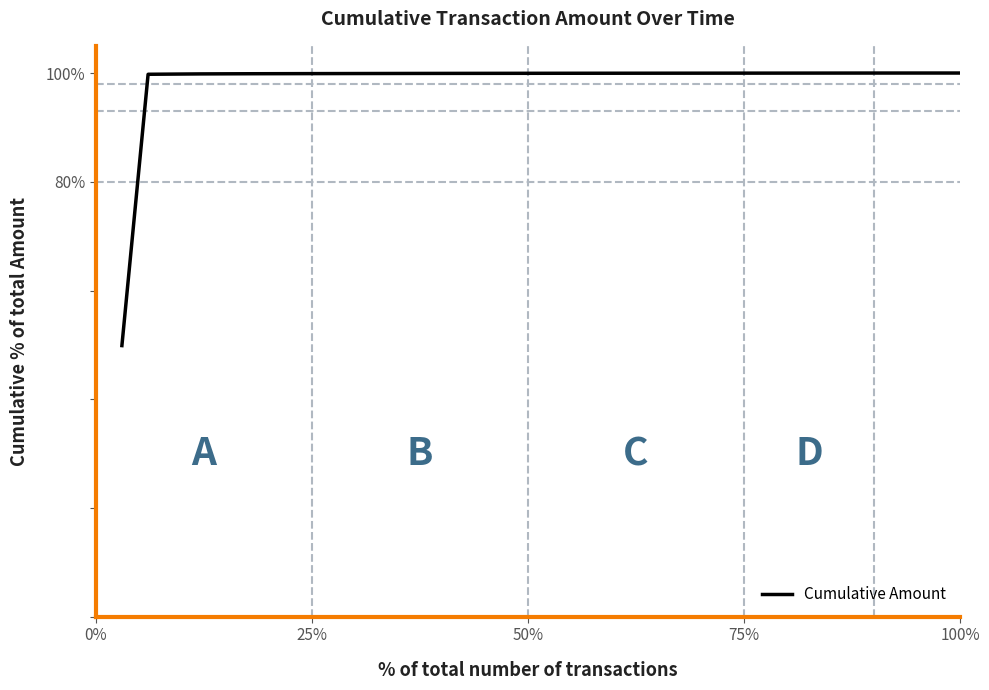

What is the difference between the maximum and minimum values?

50.1